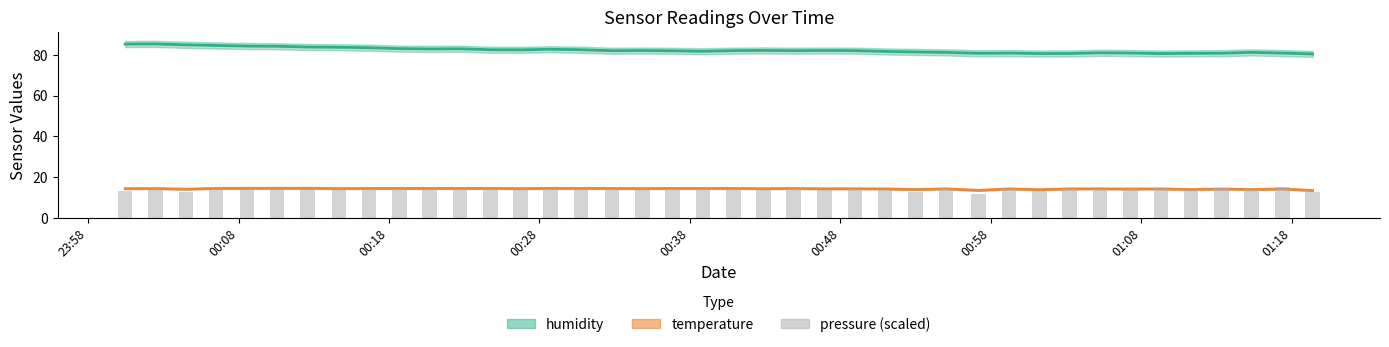

Does the chart contain stacked bars?

No